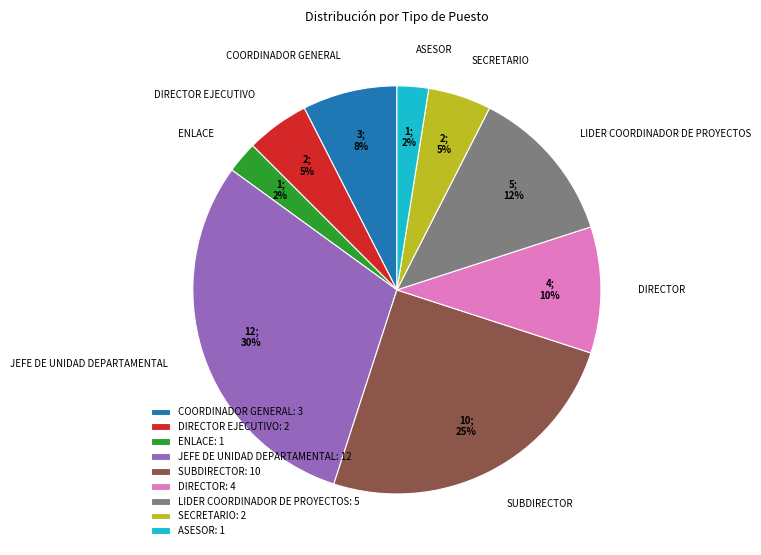

Is it true that JEFE DE UNIDAD DEPARTAMENTAL: 12 is 23% of the pie?

False